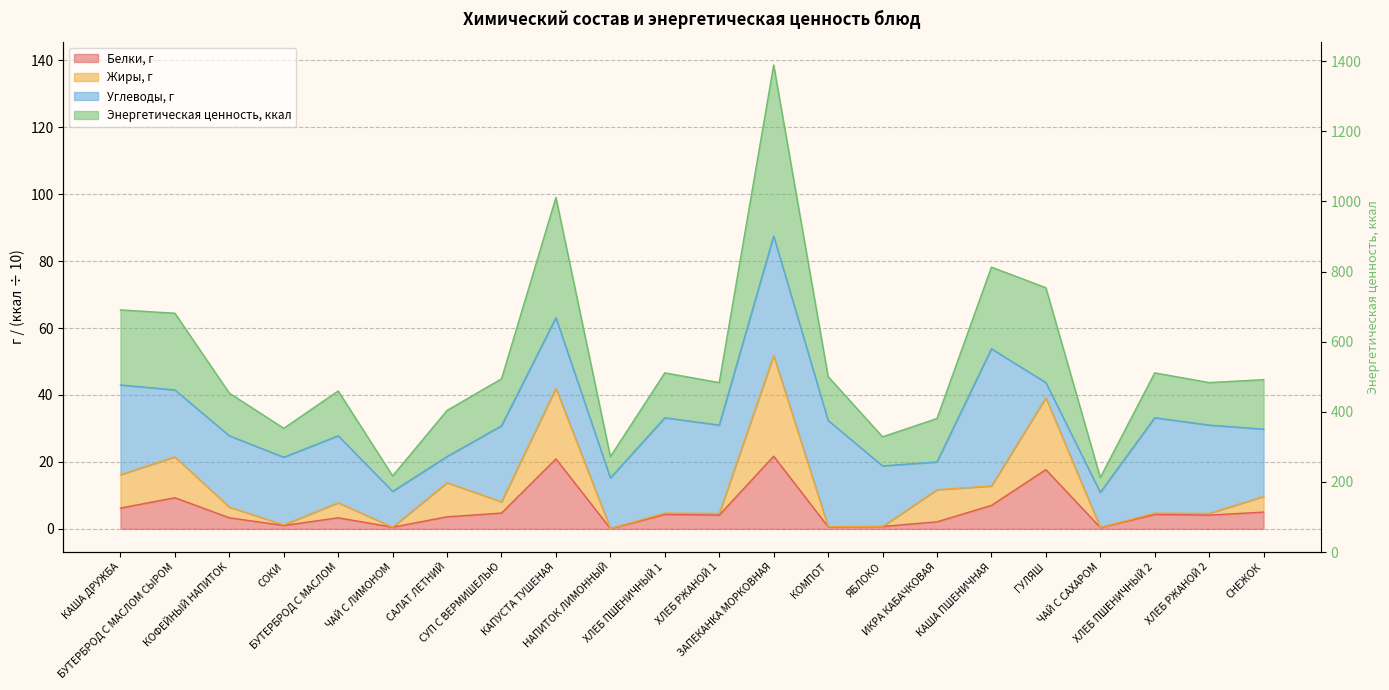

Which series has the widest spread of values?

Энергетическая ценность, ккал